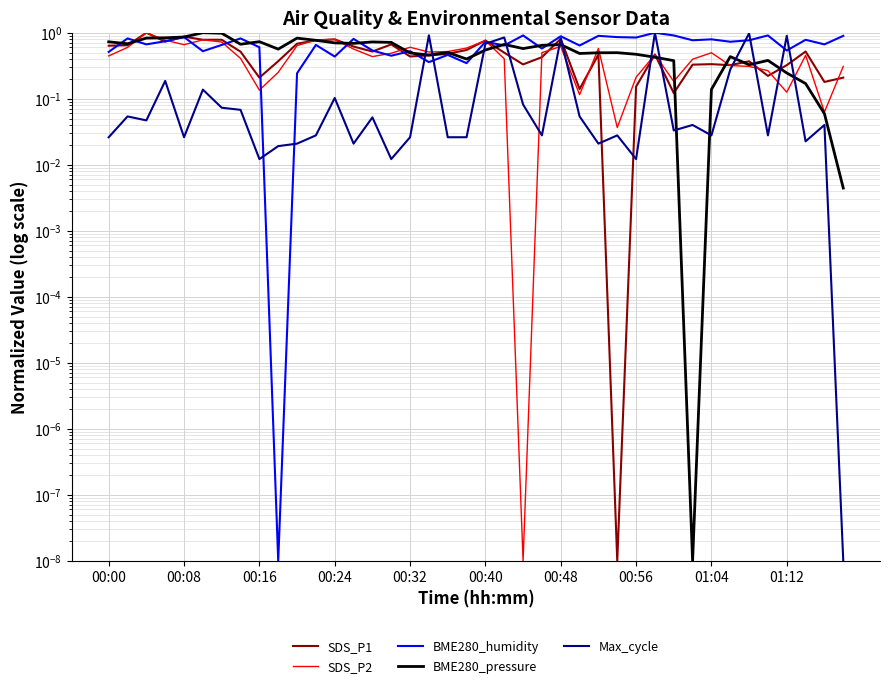

Reading right to left, transcribe all the data shown in this chart.

SDS_P1: 0.2	0.2	0.5	0.3	0.2	0.4	0.3	0.3	0.3	0.1	0.5	0.2	0.0	0.5	0.1	0.8	0.4	0.3	0.5	0.8	0.5	0.5	0.5	0.4	0.7	0.5	0.6	0.8	0.8	0.7	0.4	0.2	0.5	0.8	0.8	0.9	0.7	1.0	0.6	0.6
SDS_P2: 0.3	0.1	0.5	0.1	0.3	0.3	0.3	0.5	0.4	0.2	0.5	0.2	0.0	0.6	0.1	0.6	0.5	0.0	0.4	0.8	0.6	0.5	0.5	0.6	0.5	0.4	0.6	0.8	0.8	0.6	0.3	0.1	0.4	0.7	0.8	0.7	0.8	1.0	0.6	0.4
BME280_humidity: 0.9	0.7	0.8	0.5	0.9	0.8	0.7	0.8	0.8	0.9	1.0	0.8	0.9	0.9	0.6	0.9	0.6	0.9	0.6	0.7	0.3	0.5	0.4	0.5	0.4	0.5	0.8	0.4	0.7	0.2	0.0	0.6	0.8	0.7	0.5	0.9	0.7	0.7	0.8	0.5
BME280_pressure: 0.0	0.1	0.2	0.2	0.4	0.3	0.4	0.1	0.0	0.4	0.4	0.5	0.5	0.5	0.5	0.7	0.6	0.6	0.7	0.5	0.4	0.5	0.5	0.5	0.7	0.7	0.7	0.7	0.8	0.8	0.6	0.7	0.7	1.0	1.0	0.9	0.8	0.8	0.7	0.7
Max_cycle: 0.0	0.0	0.0	0.9	0.0	1.0	0.3	0.0	0.0	0.0	1.0	0.0	0.0	0.0	0.1	0.8	0.0	0.1	0.8	0.7	0.0	0.0	0.9	0.0	0.0	0.1	0.0	0.1	0.0	0.0	0.0	0.0	0.1	0.1	0.1	0.0	0.2	0.0	0.1	0.0